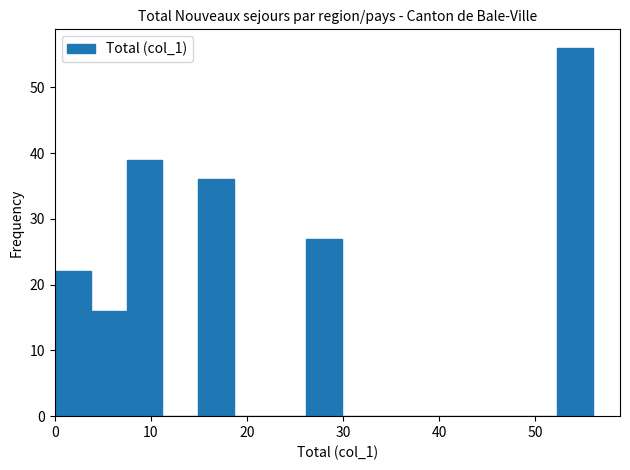

Read against the x-axis, roughly where is the centre of the tallest bar?

54